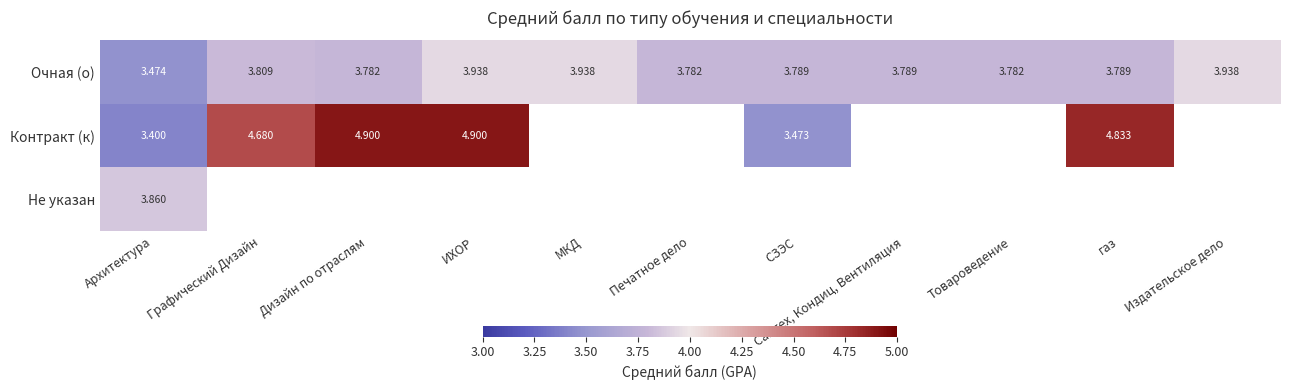

What is the highest value of the Очная (о) series?

3.9